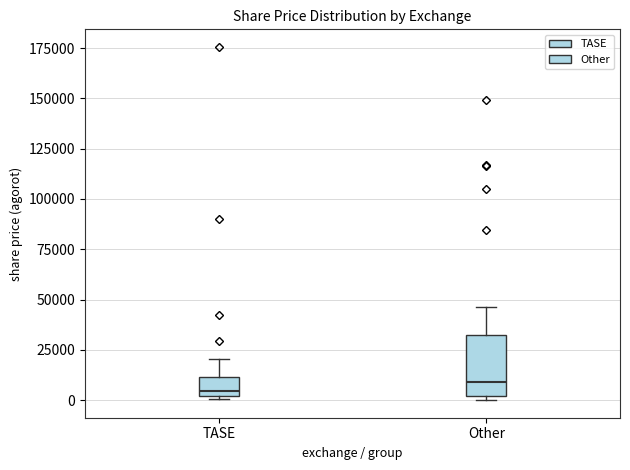

Comparing the boxes themselves (not the whiskers), which one is the tallest?

Other